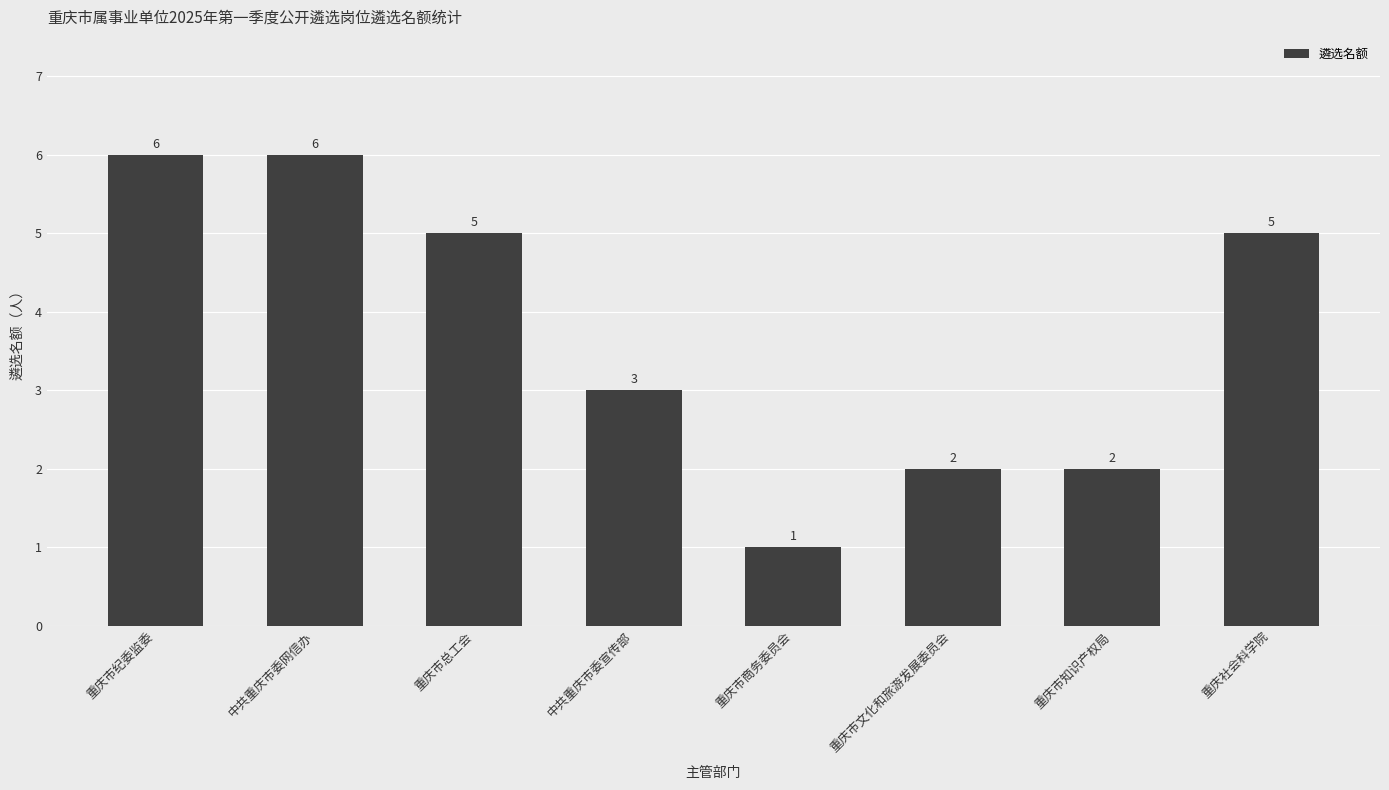

What is the smallest value displayed?

1